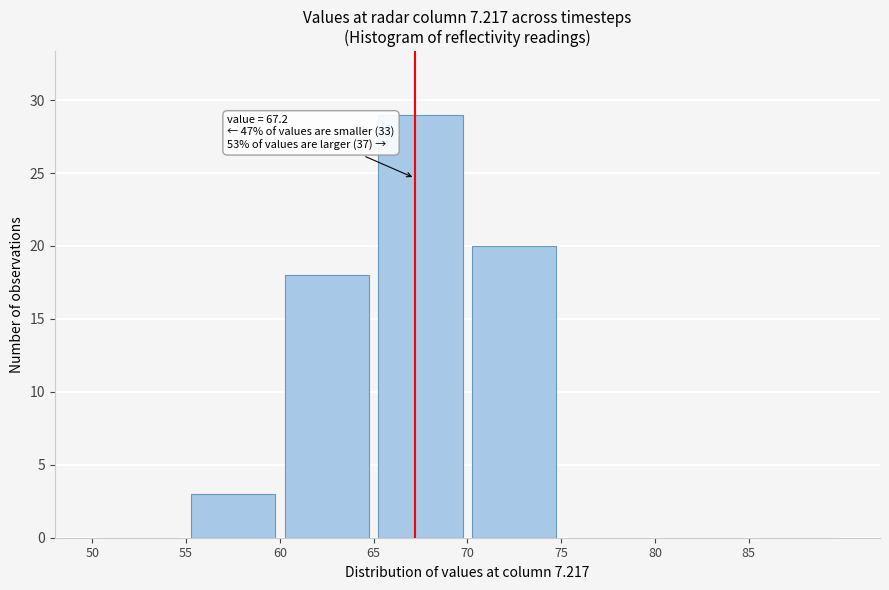

Over which range of the x-axis is the bar tallest?

65 to 70